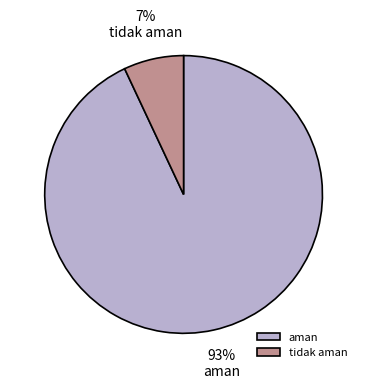

Which slice is the largest?

aman